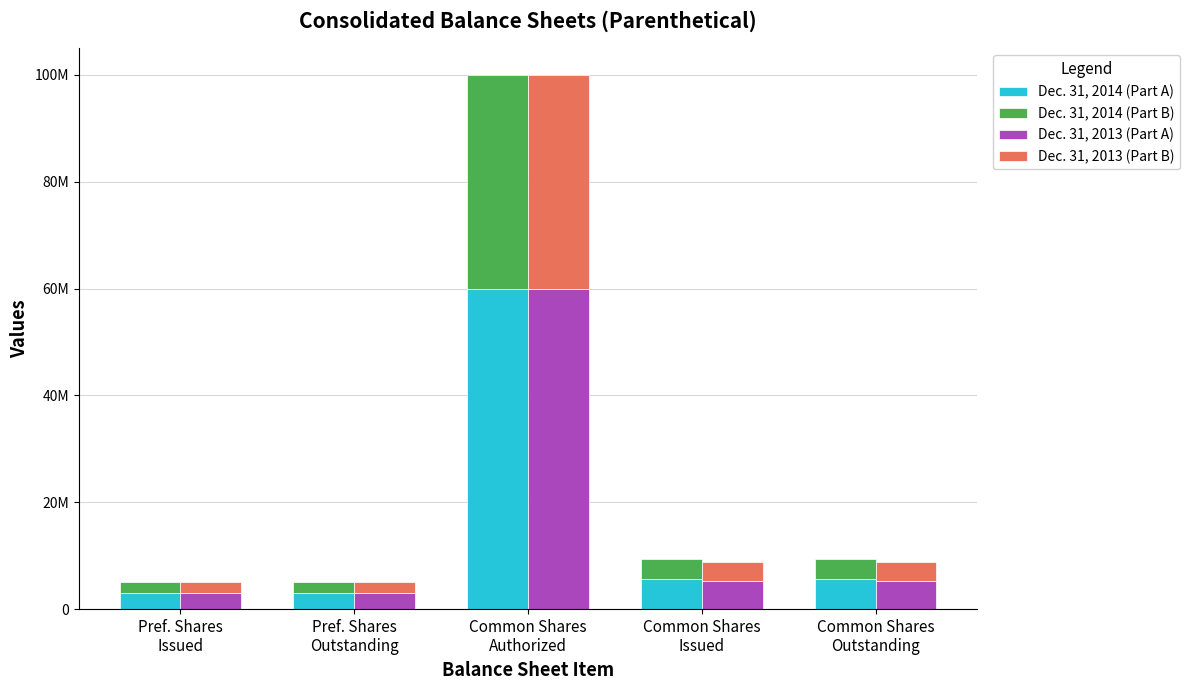

Where does the Dec. 31, 2014 (Part B) series first go above 3717612?

Common Shares
Authorized